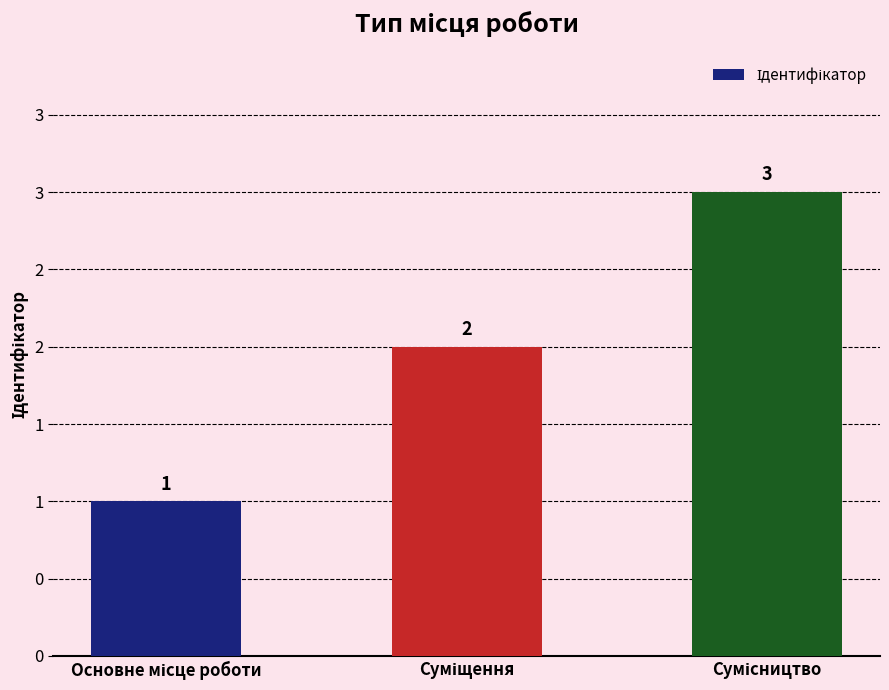

Does the chart contain any negative values?

No